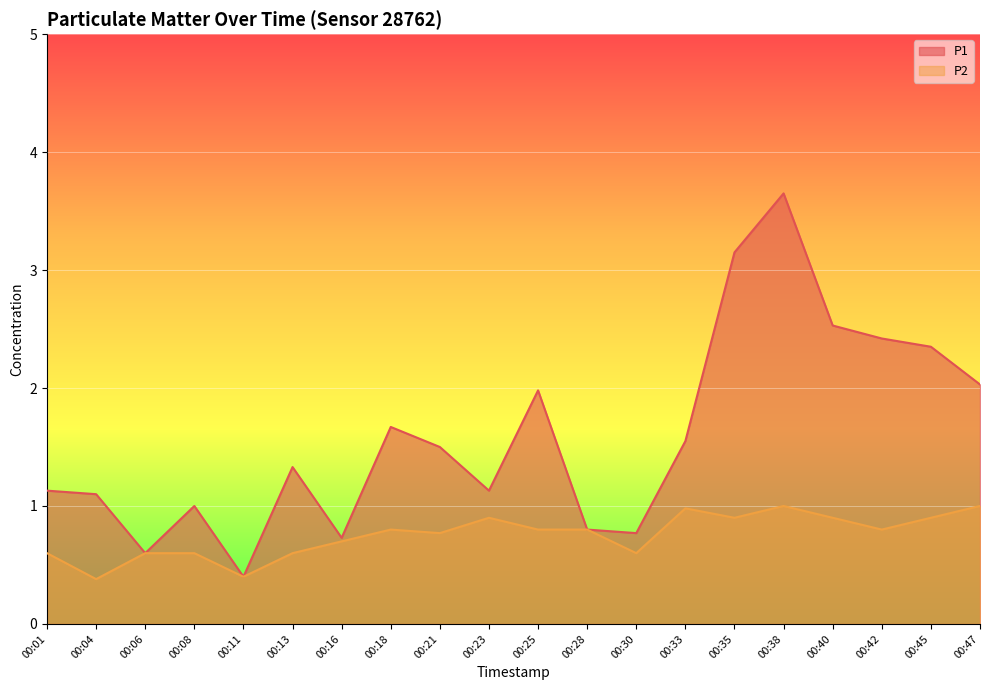

Read the P2 value at 00:45.

0.9